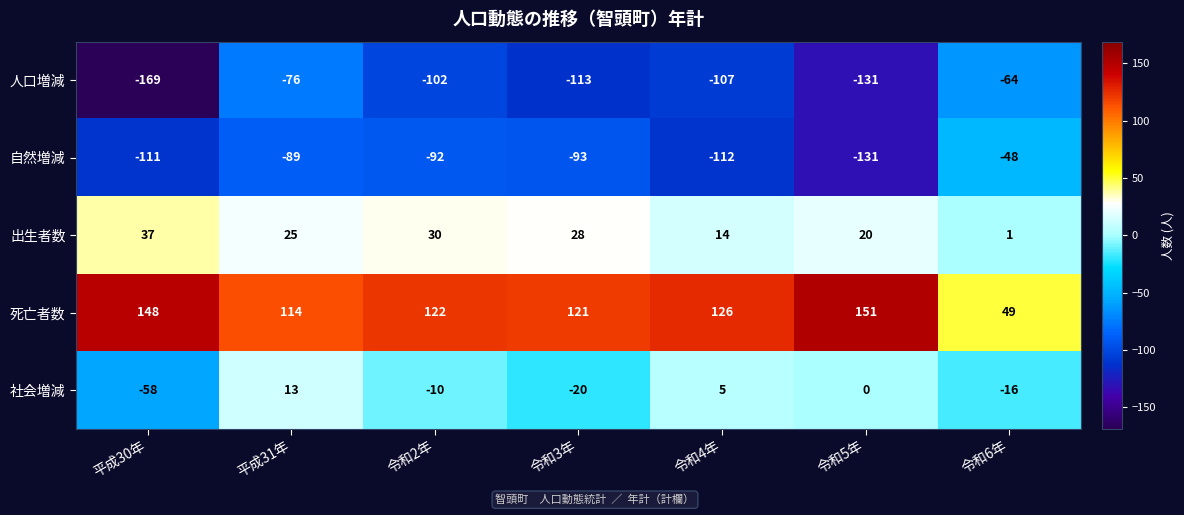

True or false: 人口増減 has a value of -113 at 令和3年.

True